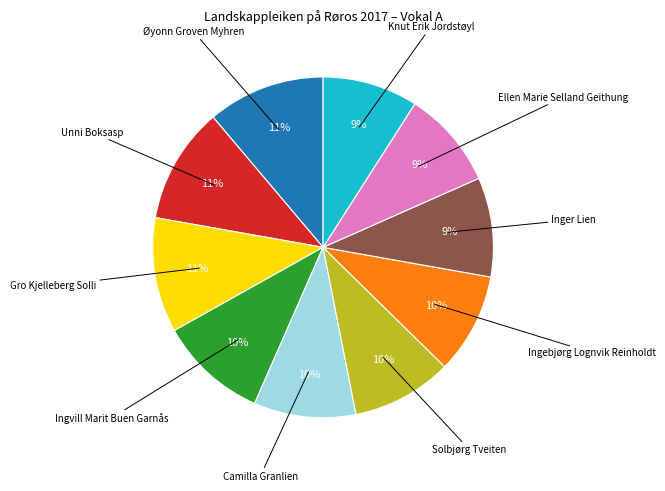

To the nearest percent, what is the difference between the largest and smallest slice percentages?

2%